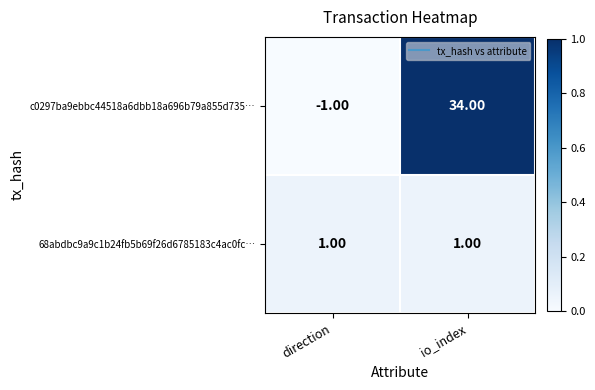

Between direction and io_index, which series saw the biggest shift?

c0297ba9ebbc44518a6dbb18a696b79a855d735…